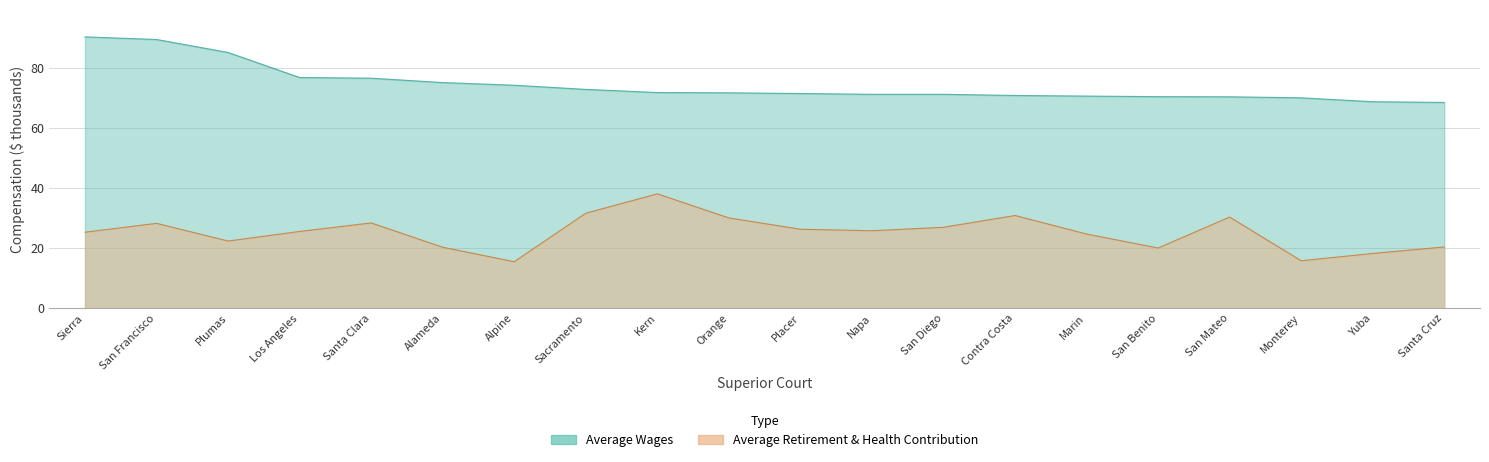

Which has a higher value, Sierra or Yuba?

Sierra